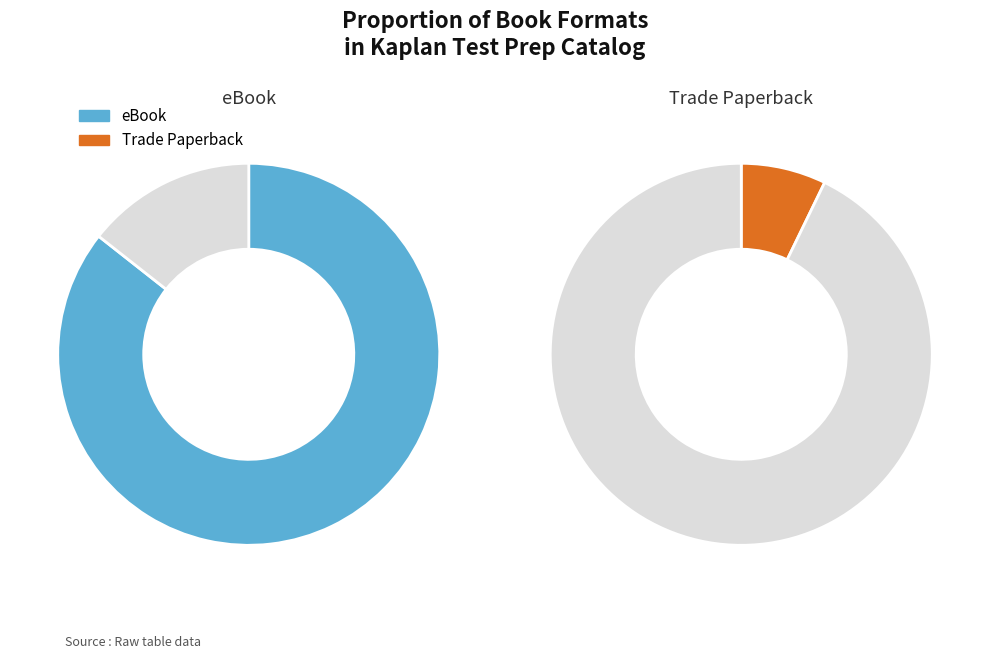

To the nearest percent, what percentage of the pie is 1?

86%